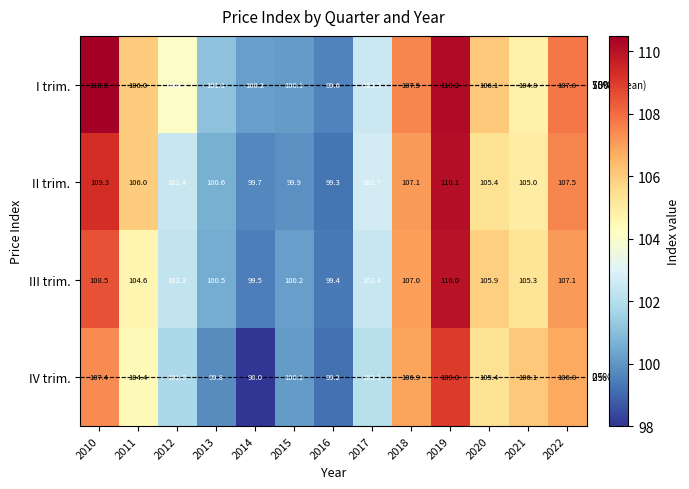

Which series has the largest total across all categories?

I trim.